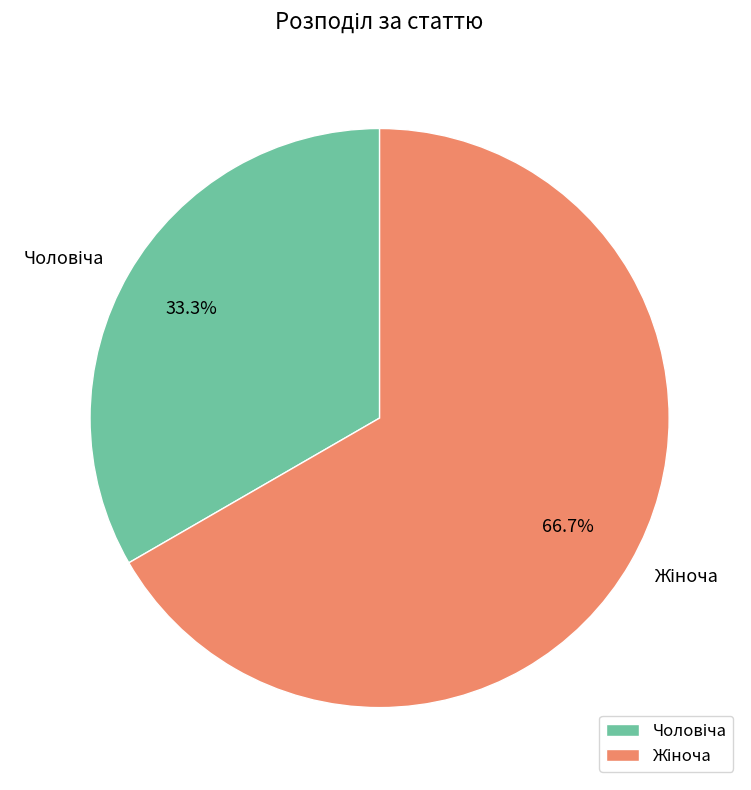

How many segments does this pie chart have?

2